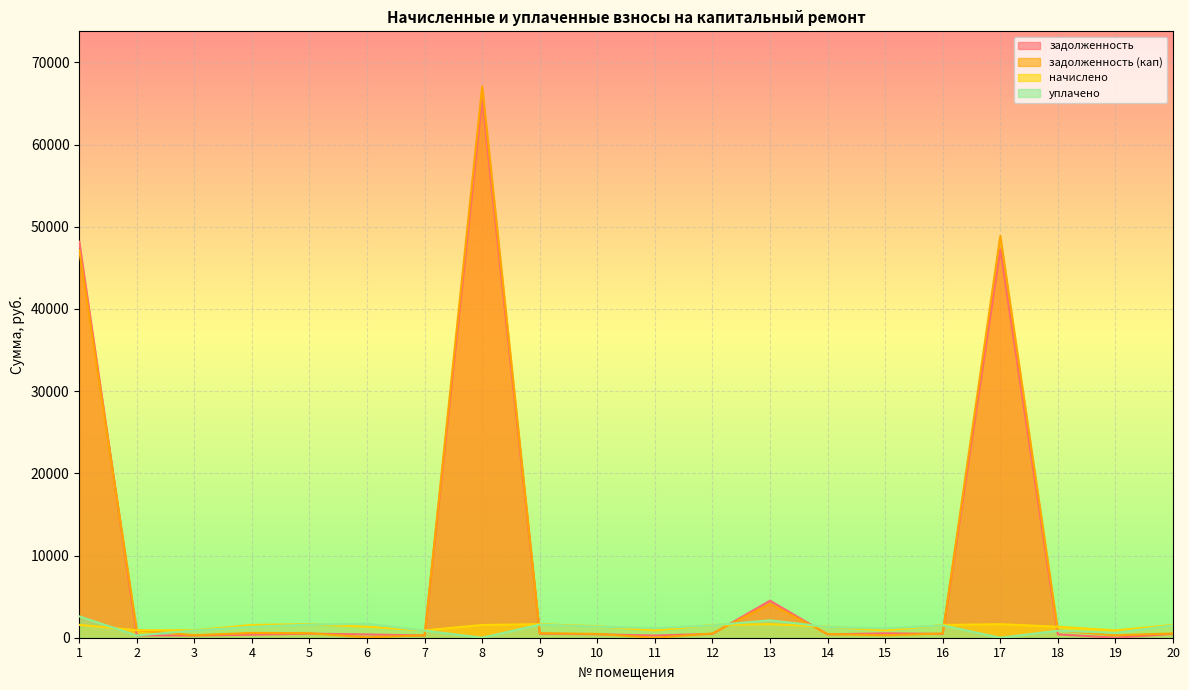

What is the value of the начислено point at the 9th from the left?

1648.0